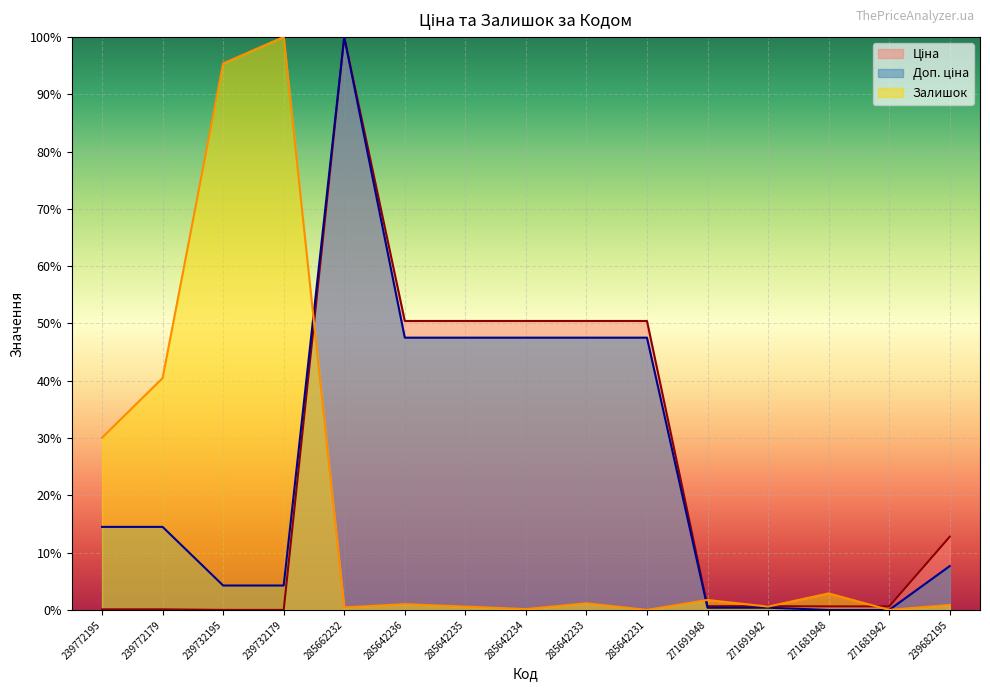

Which series ends up on top after the final intersection of Залишок and Доп. ціна?

Залишок